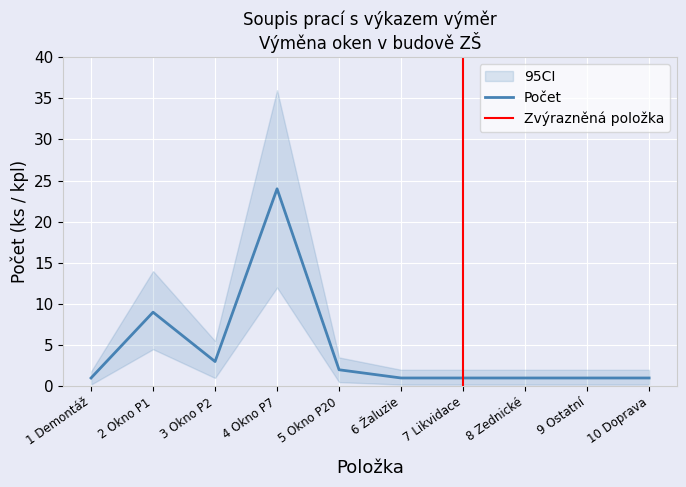

What position from the left is 3 Okno P2?

3